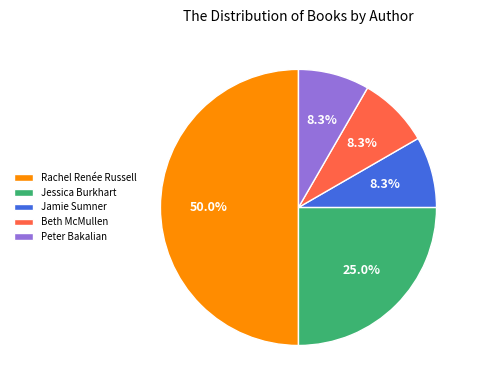

Is the sum of Jamie Sumner and Rachel Renée Russell greater than half?

Yes